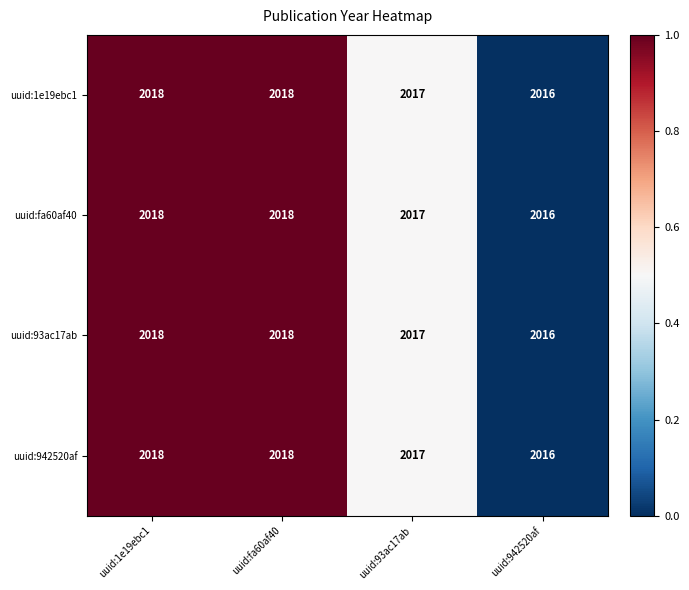

What is the total value across all series at uuid:942520af?

8064